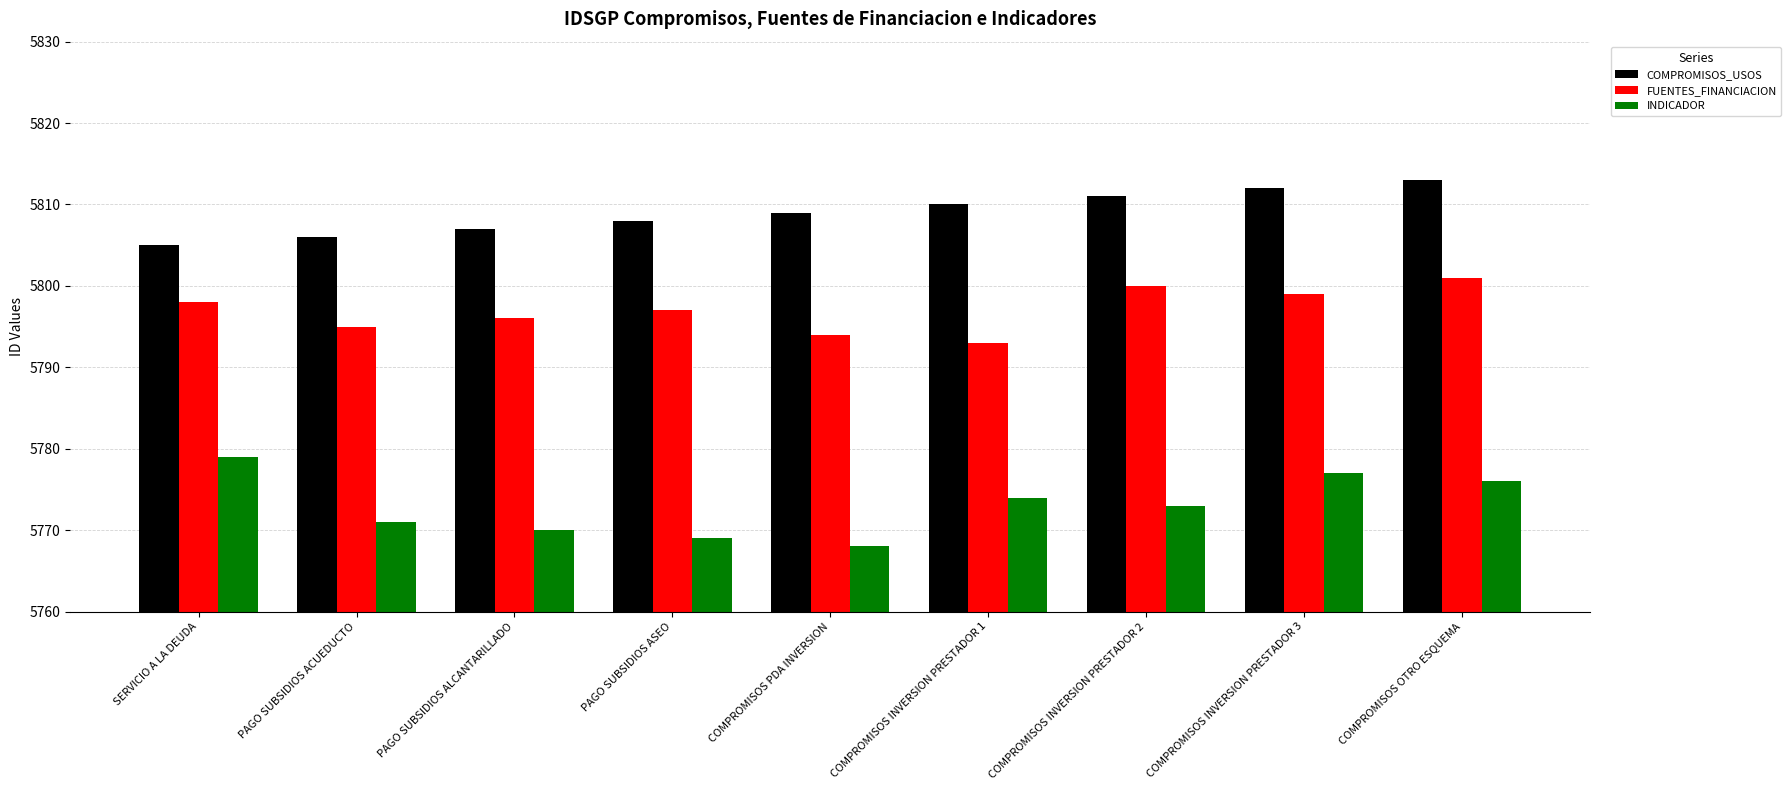

Where is FUENTES_FINANCIACION nearest to the value 5797?

PAGO SUBSIDIOS ASEO